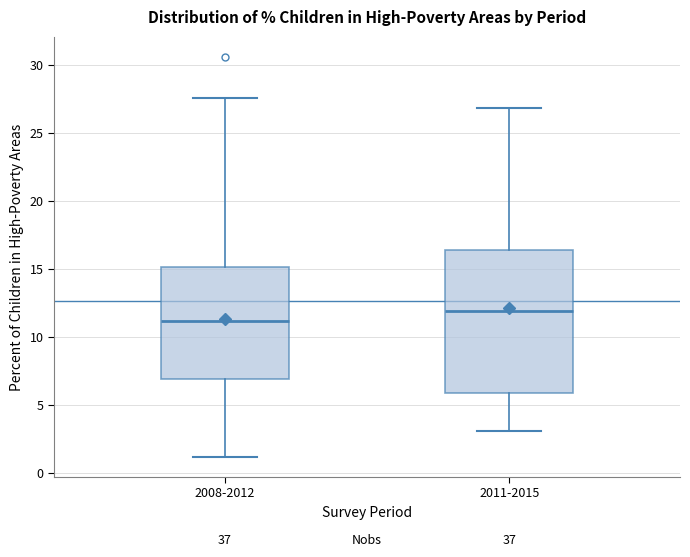

Which box has the lowest median line?

2008-2012